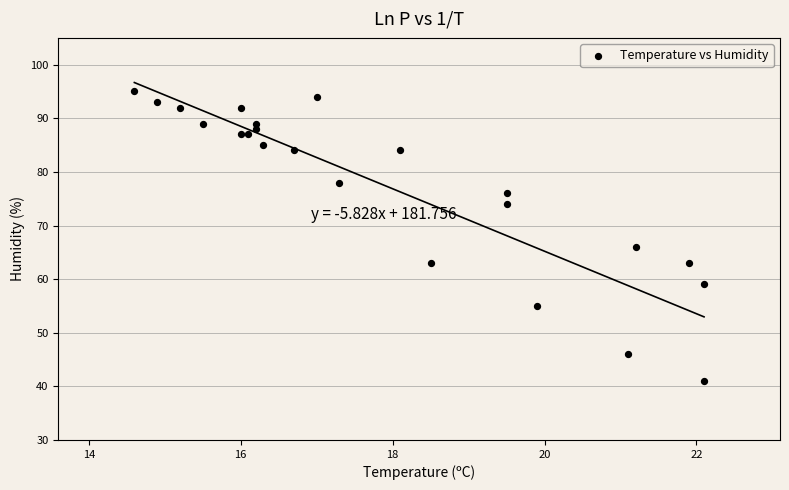

What Y value in the scatter plot is closest to 68?

66